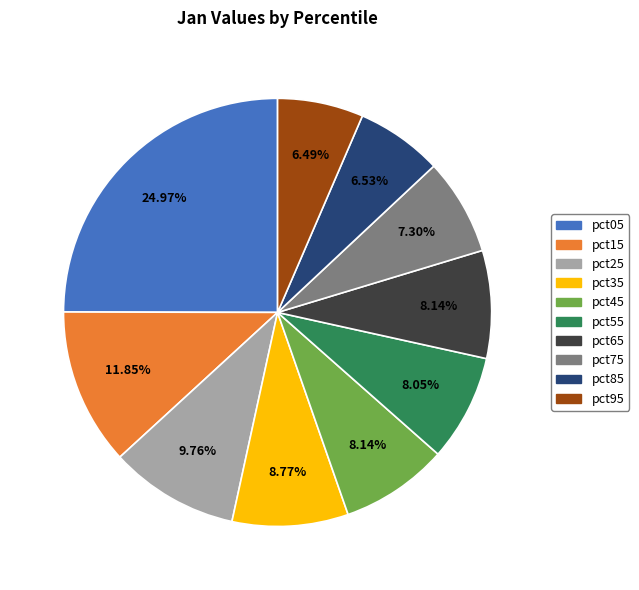

Does pct85 account for over 50% of the chart?

No